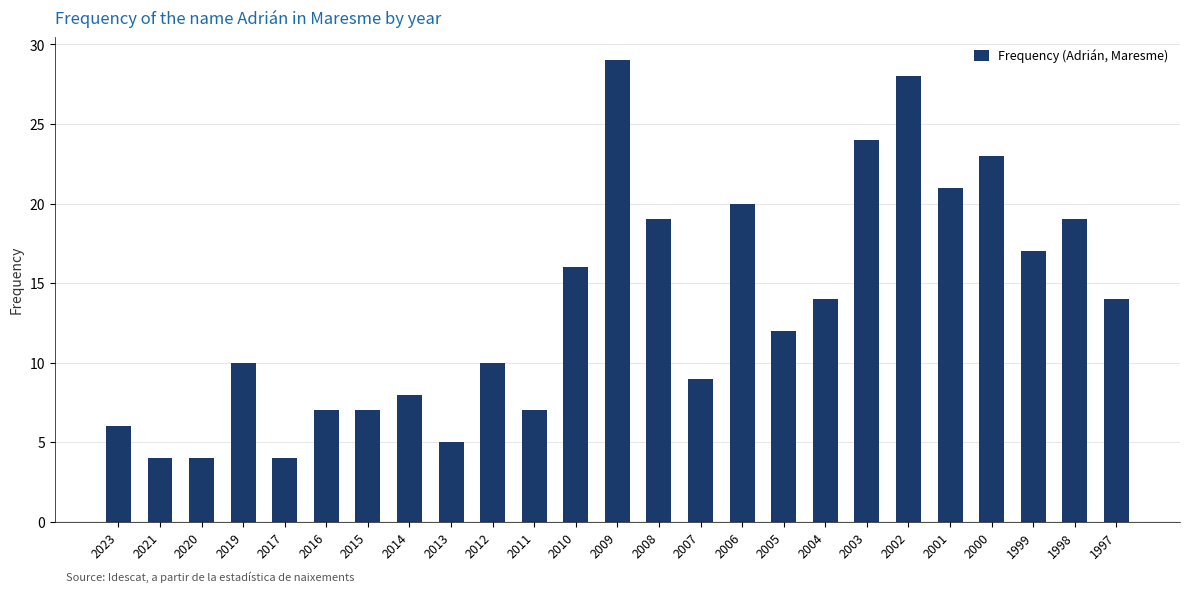

Approximately how many times larger is the value at 2017 compared to 2007?

0.4